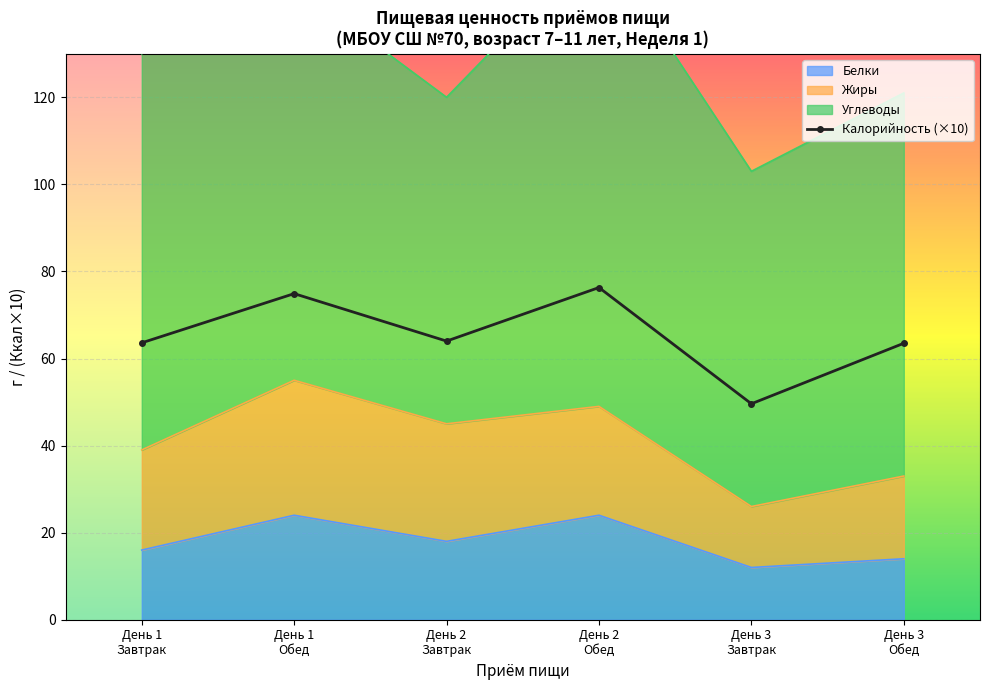

Is it true that the value at День 2
Обед is 103.4?

False